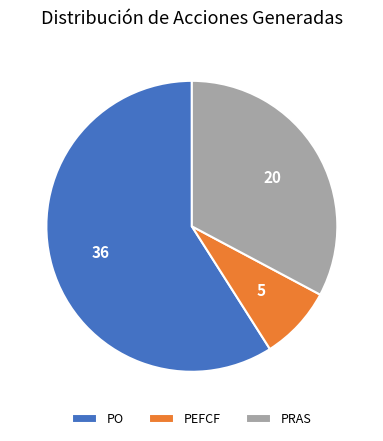

Is the sum of PEFCF and PO greater than half?

Yes